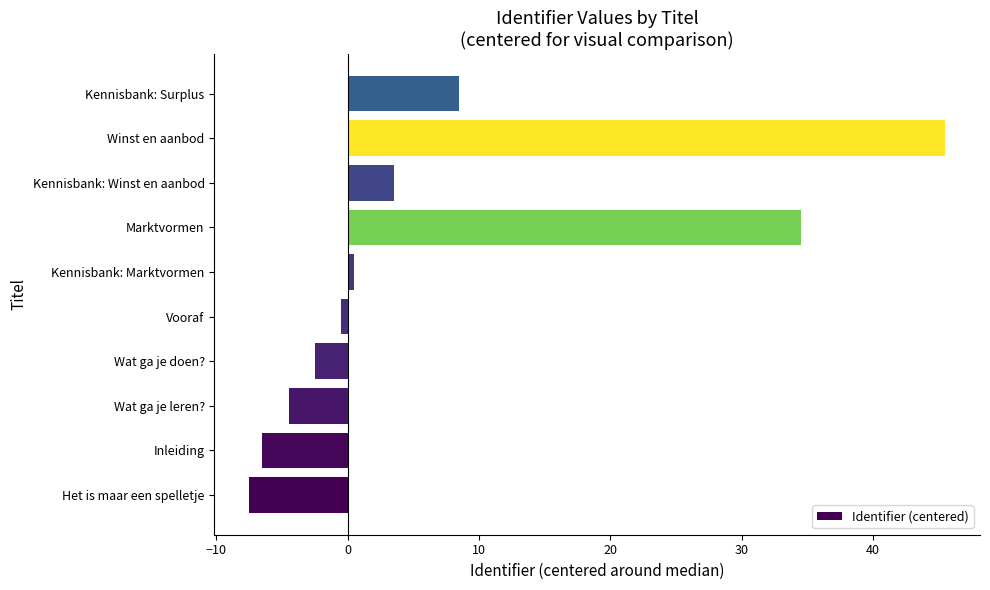

Reading bottom to top, extract all data points from this chart.

Het is maar een spelletje=-7.5	Inleiding=-6.5	Wat ga je leren?=-4.5	Wat ga je doen?=-2.5	Vooraf=-0.5	Kennisbank: Marktvormen=0.5	Marktvormen=34.5	Kennisbank: Winst en aanbod=3.5	Winst en aanbod=45.5	Kennisbank: Surplus=8.5